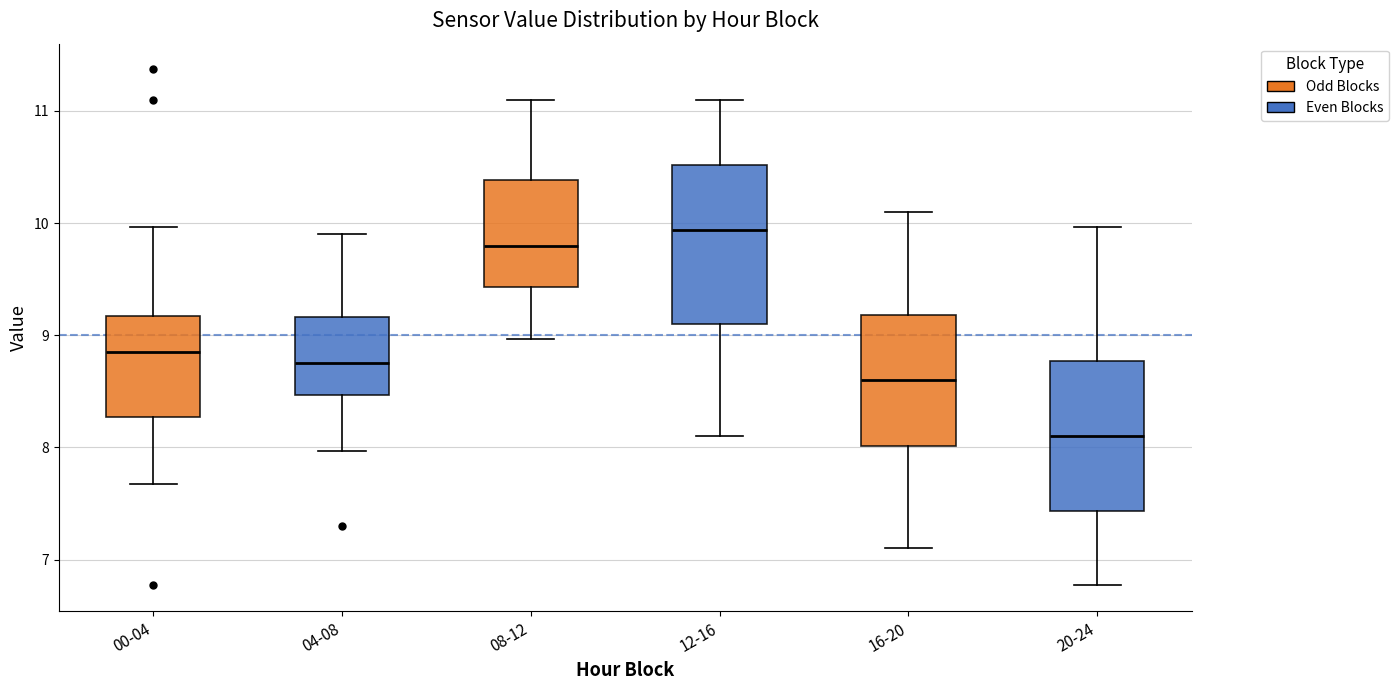

Where does the median line of the box for 00-04 sit on the y-axis? The values are not printed on the chart, so give them approximately, as read against the axis.

8.9